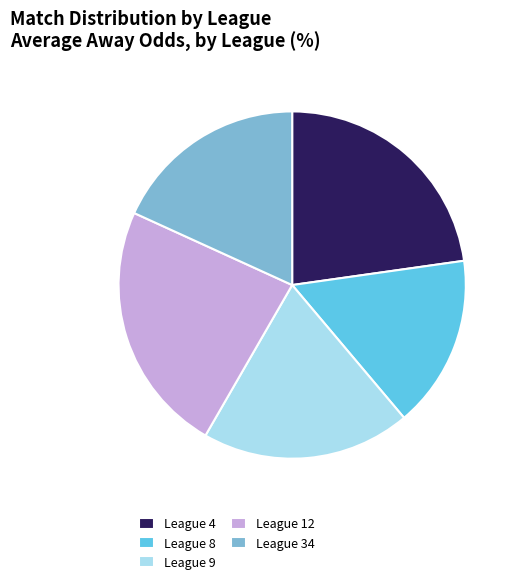

Do League 9 and League 12 together represent more than half of the pie?

No